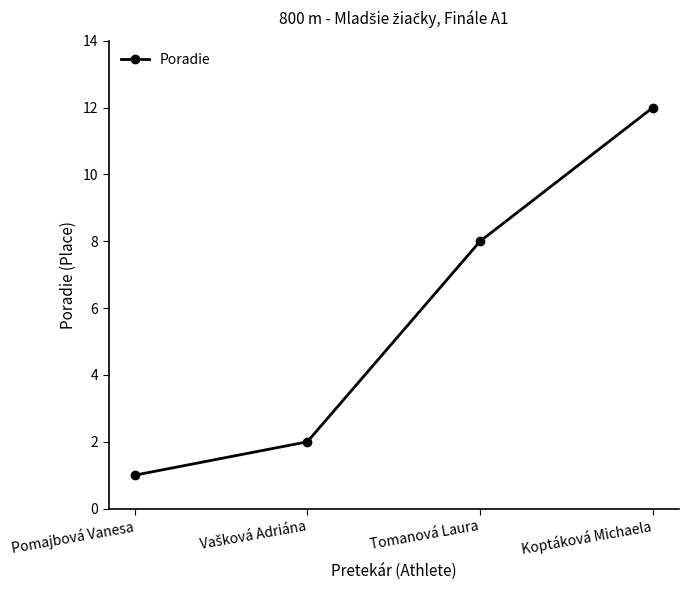

What is the average value?

6